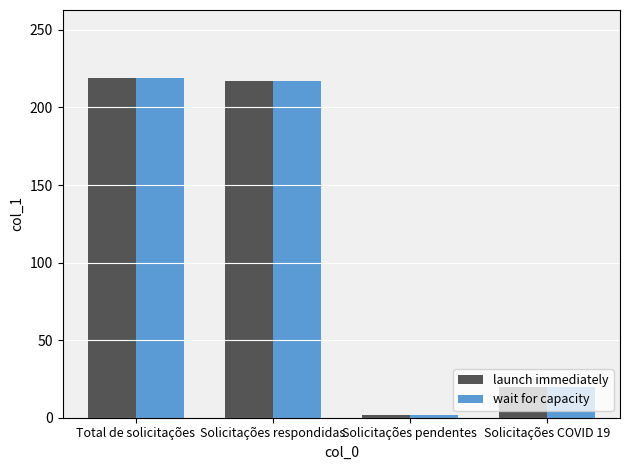

What is the maximum value for launch immediately?

219